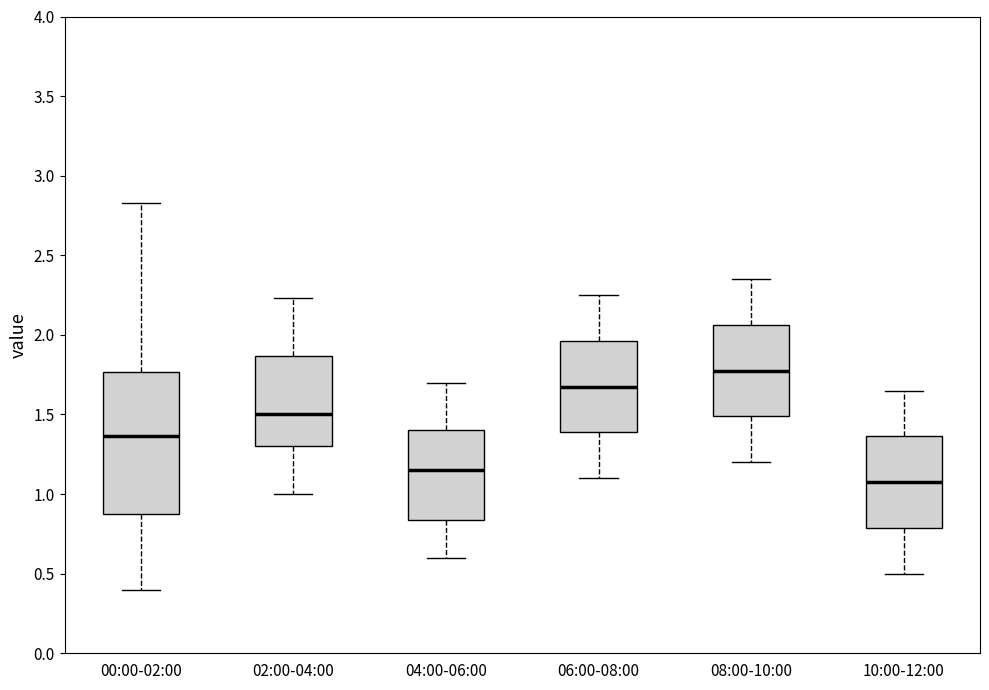

Where is the upper edge of the box for 02:00-04:00 on the y-axis? The values are not printed on the chart, so give them approximately, as read against the axis.

1.85